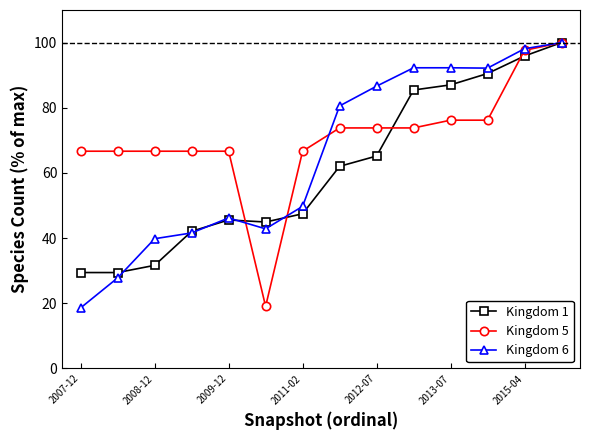

At how many categories does at least one series exceed 55?

13